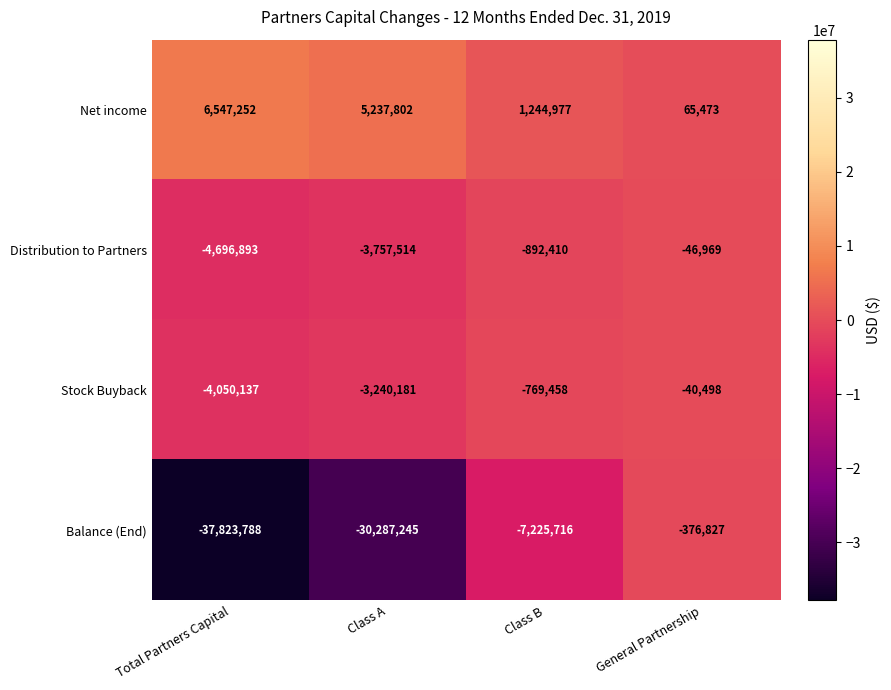

Reading left to right, extract all data points from this chart.

Net income: 6547252	5237802	1244977	65473
Distribution to Partners: -4696893	-3757514	-892410	-46969
Stock Buyback: -4050137	-3240181	-769458	-40498
Balance (End): -37823788	-30287245	-7225716	-376827